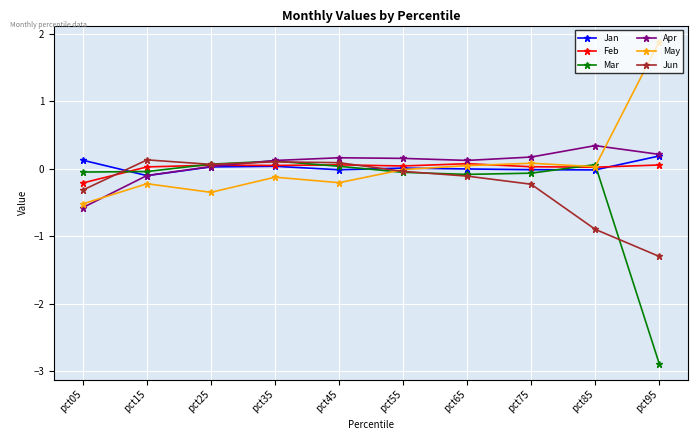

Count the number of data series in this chart.

6